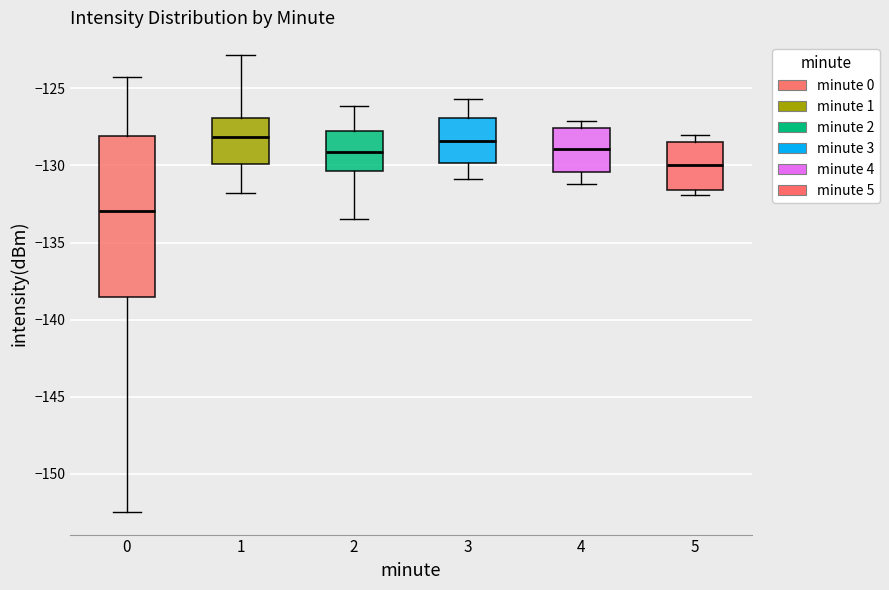

Where does the median line of the box at x = 2 sit on the y-axis? The values are not printed on the chart, so give them approximately, as read against the axis.

-129.0